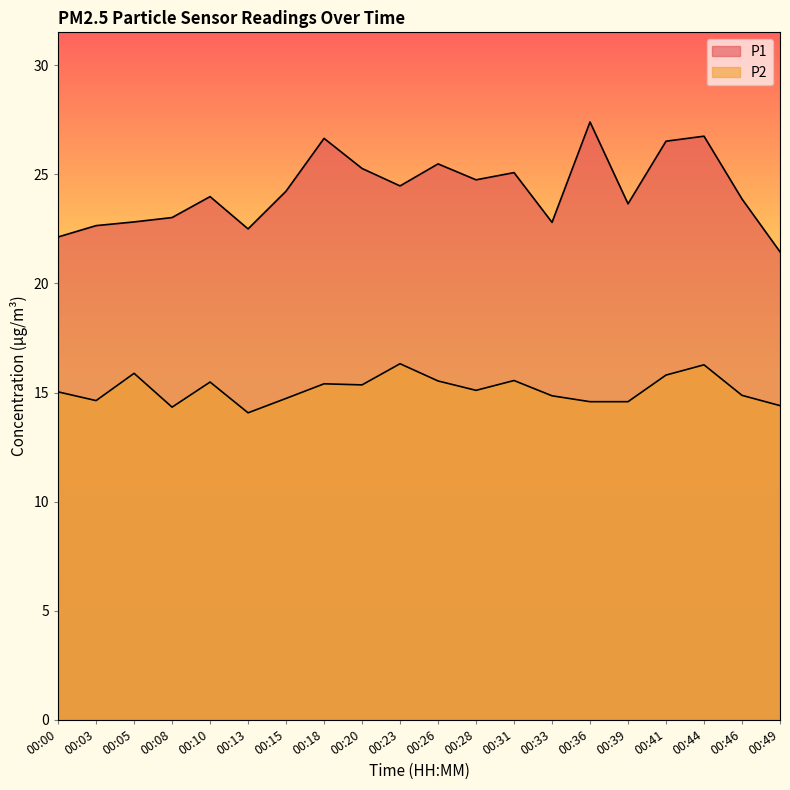

At which label does P2 first exceed 15?

00:00